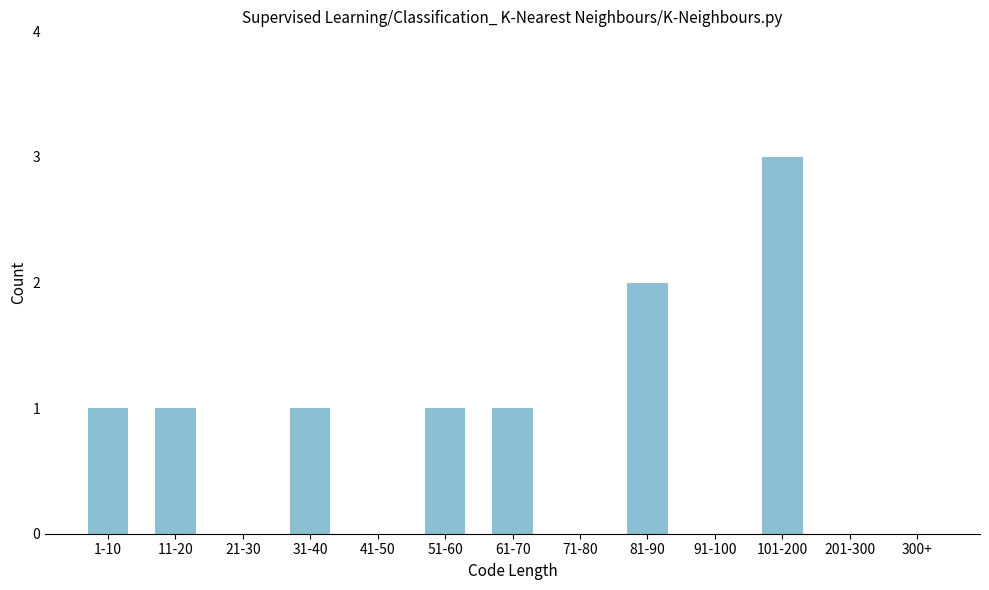

Reading left to right, extract all data points from this chart.

1-10=1	11-20=1	21-30=0	31-40=1	41-50=0	51-60=1	61-70=1	71-80=0	81-90=2	91-100=0	101-200=3	201-300=0	300+=0